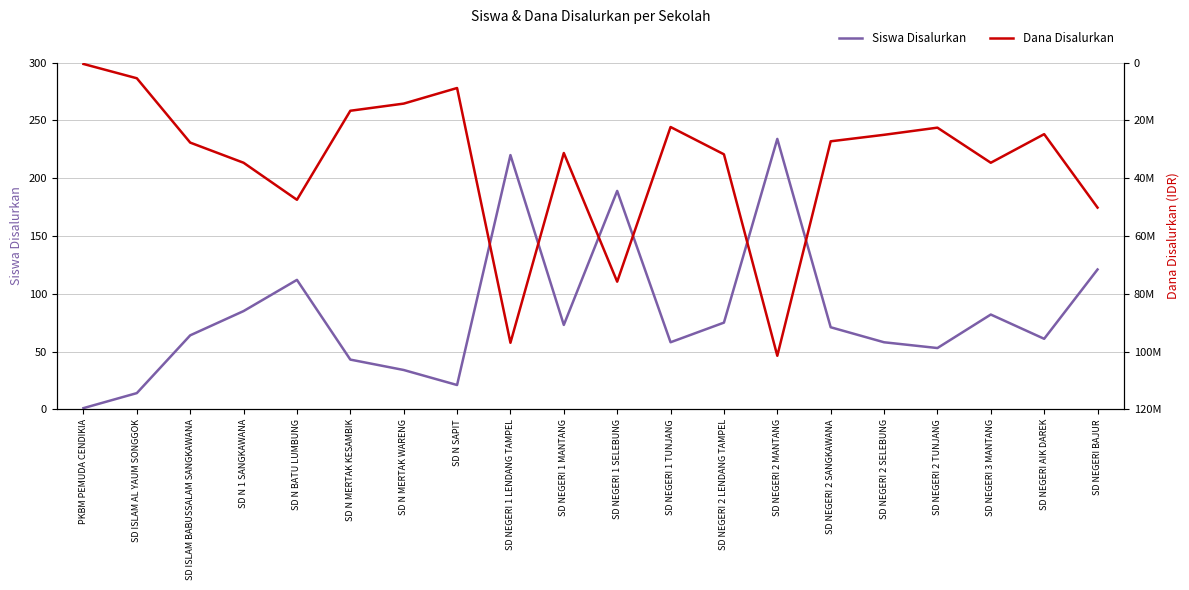

Reading left to right, what are all the values shown in this chart?

Siswa Disalurkan: 1	14	64	85	112	43	34	21	220	73	189	58	75	234	71	58	53	82	61	121
Dana Disalurkan: 450000	5400000	27675000	34650000	47475000	16650000	14175000	8775000	96975000	31275000	75825000	22275000	31725000	101475000	27225000	24975000	22500000	34650000	24750000	50175000